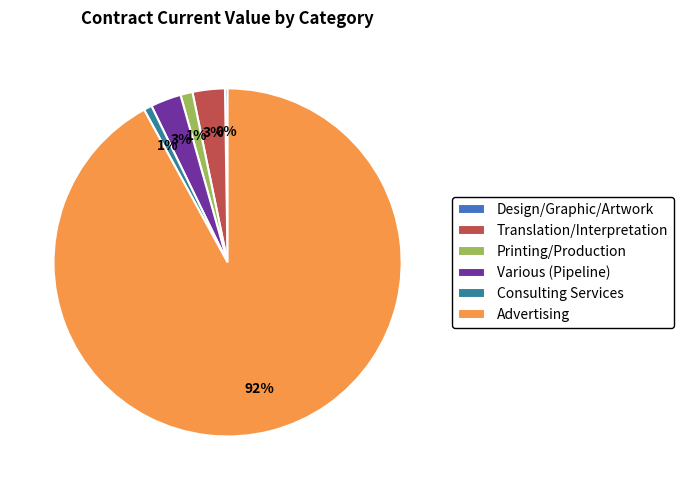

Is Advertising the majority of the pie?

Yes